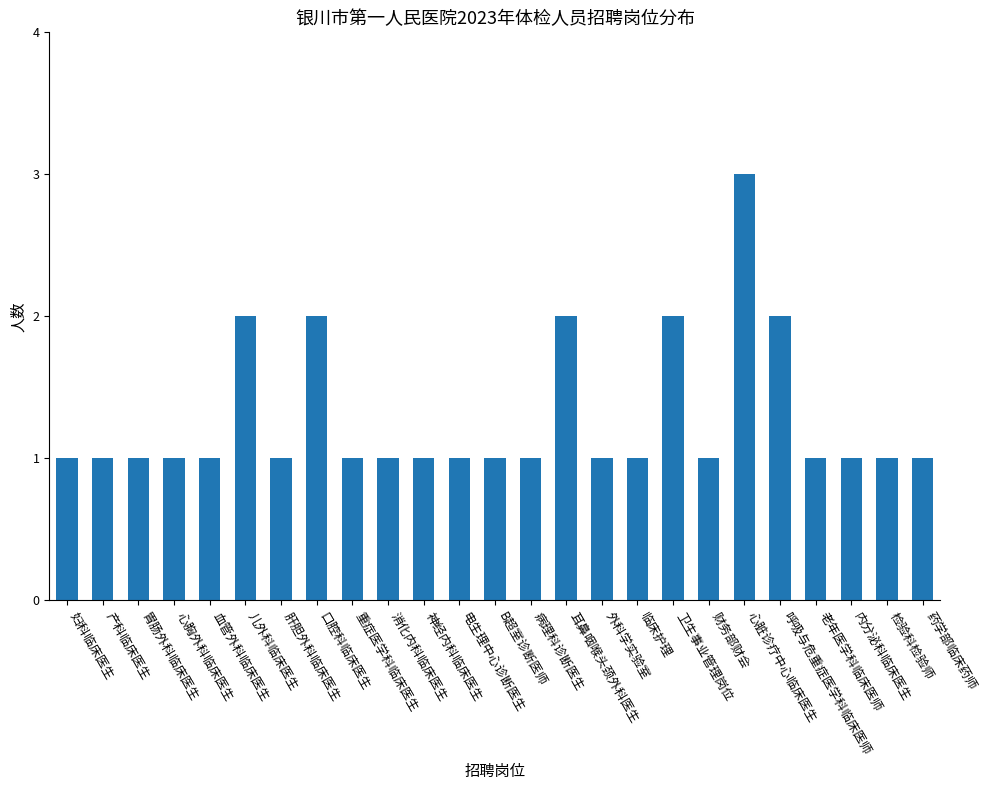

What position from the right is 卫生事业管理岗位?

8